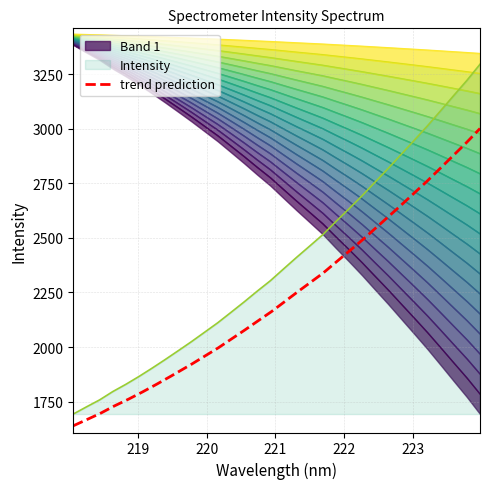

What is the highest value of the Intensity series?

3296.6